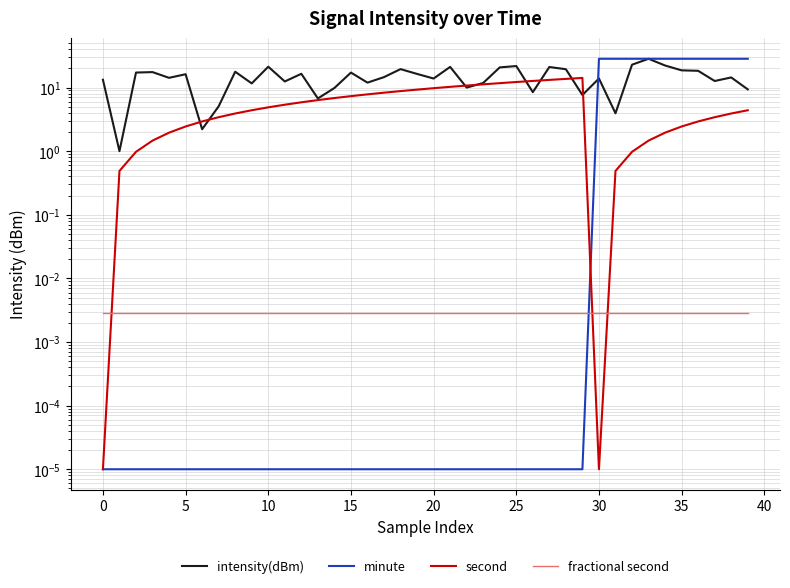

The value of minute at 15 is 0.0. True or false?

True